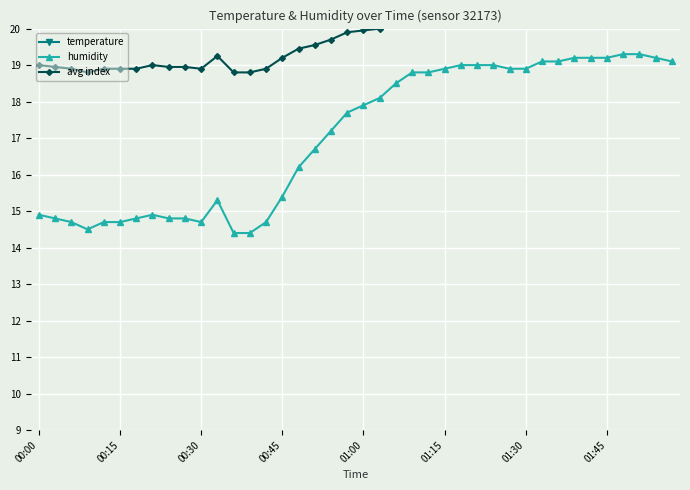

True or false: humidity has a value of 3.2 at 00:15.

False